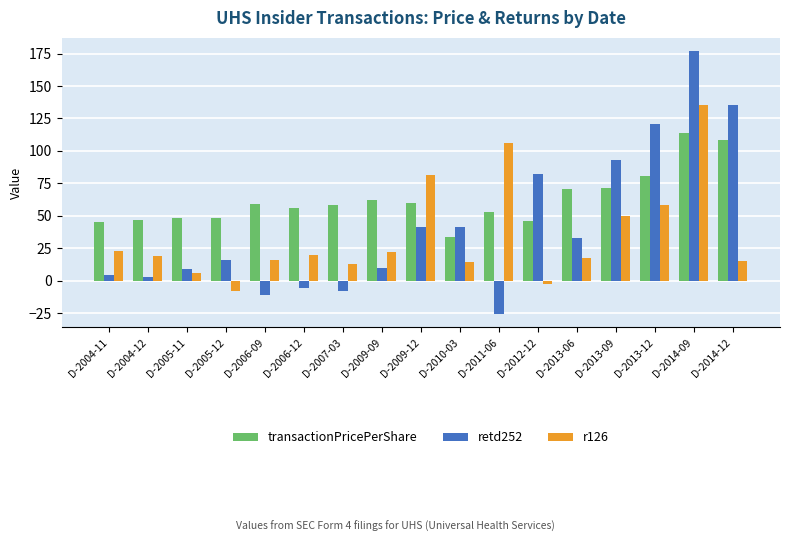

Between D-2005-11 and D-2013-09, which series saw the biggest shift?

retd252